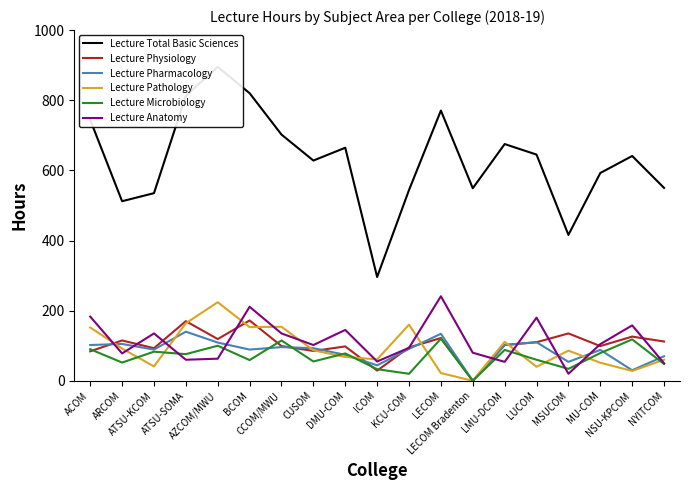

In Lecture Anatomy, how many points are lower than both neighbors (excluding endpoints)?

6